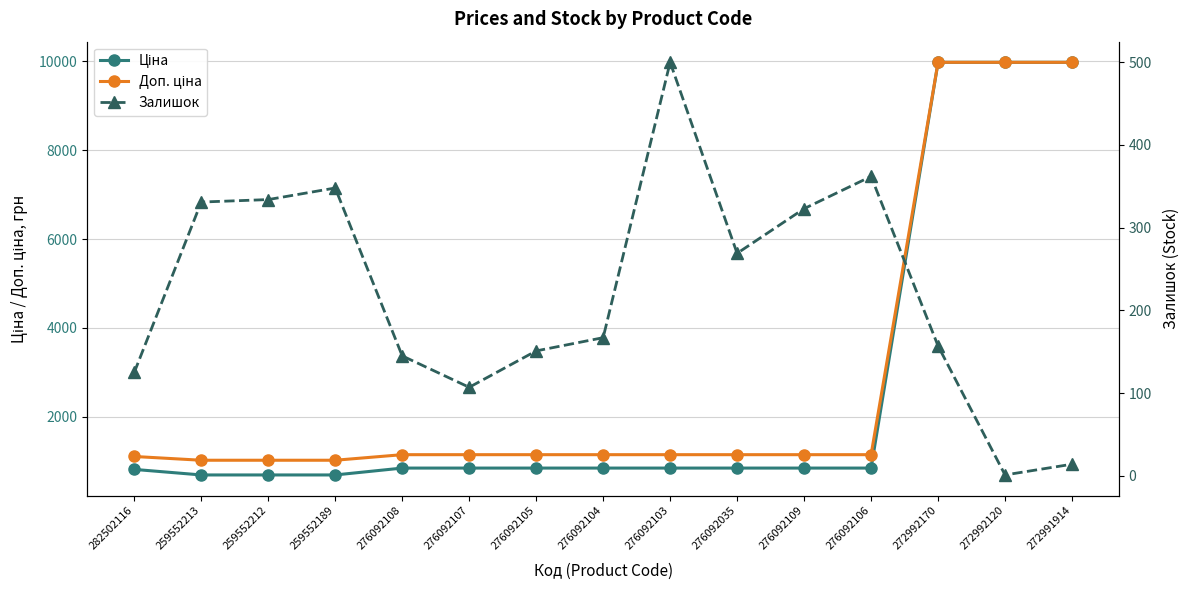

Where is Залишок nearest to the value 250?

276092035